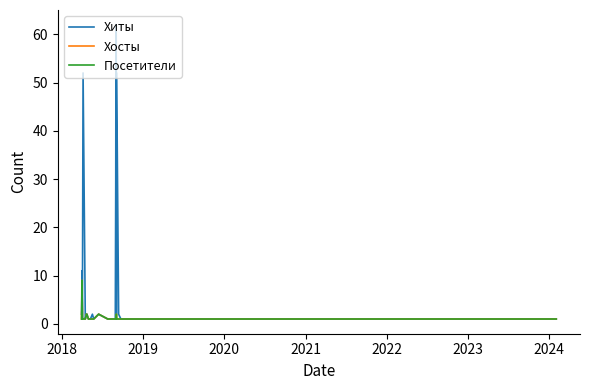

Is this an area chart (filled region under the line)?

No